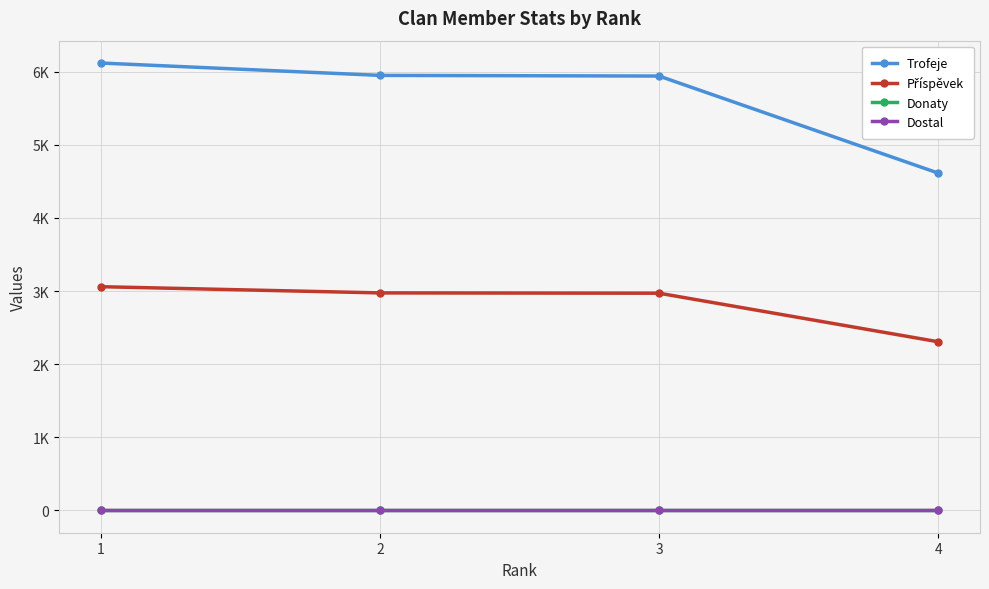

At which label does Donaty reach its peak?

1